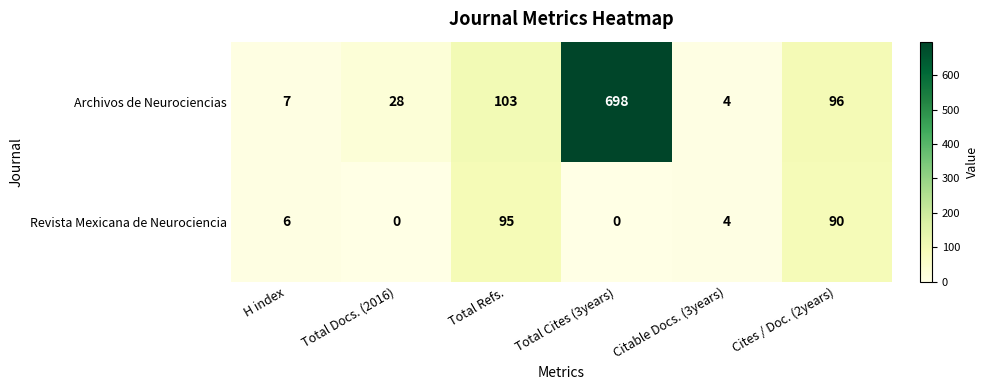

What is the approximate value of Archivos de Neurociencias at Cites / Doc. (2years), to the nearest 10?

100